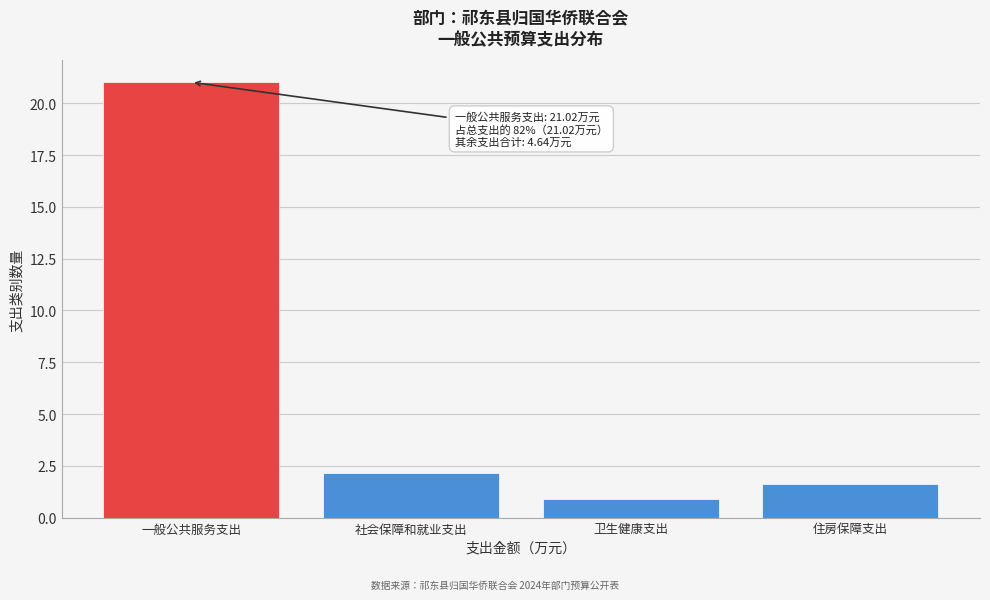

Reading left to right, transcribe all the data shown in this chart.

一般公共服务支出=21.0	社会保障和就业支出=2.1	卫生健康支出=0.9	住房保障支出=1.6